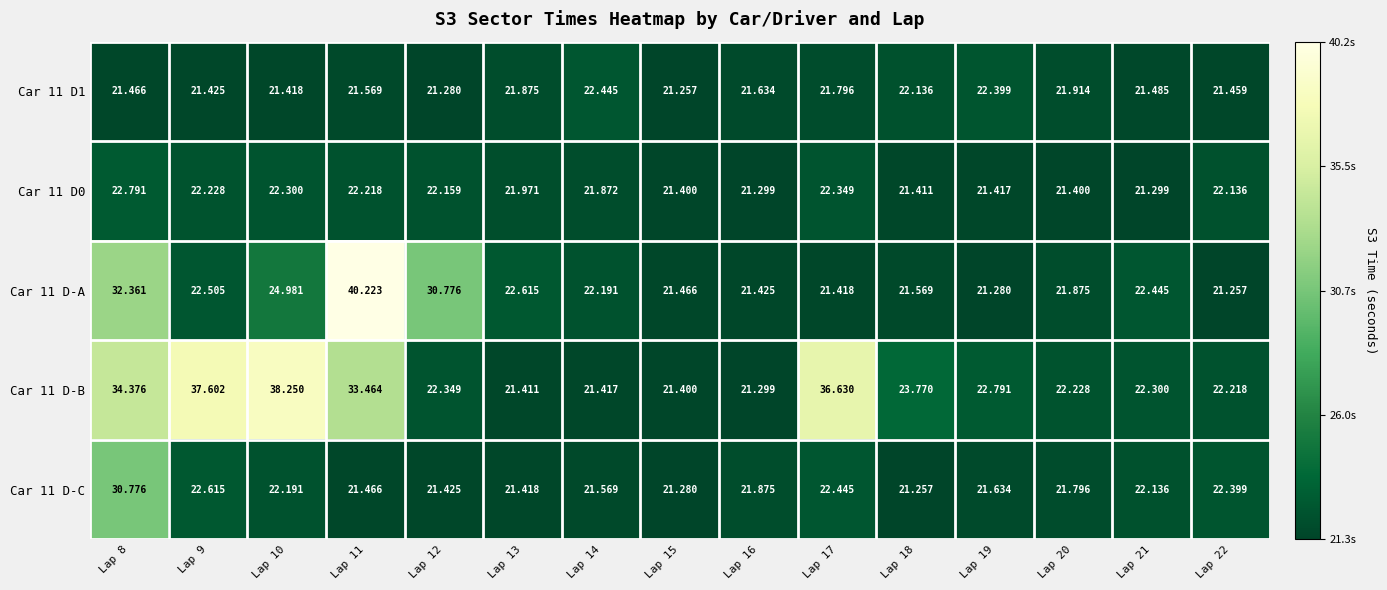

How many categories are shown in the chart?

15